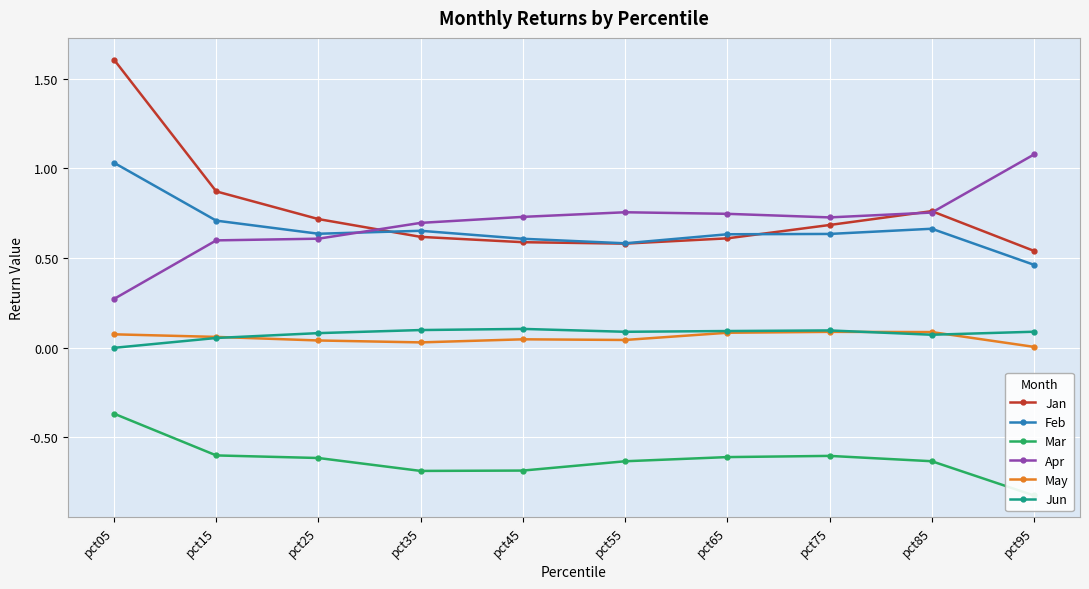

Is it true that Jan equals 0.4 at pct85?

False